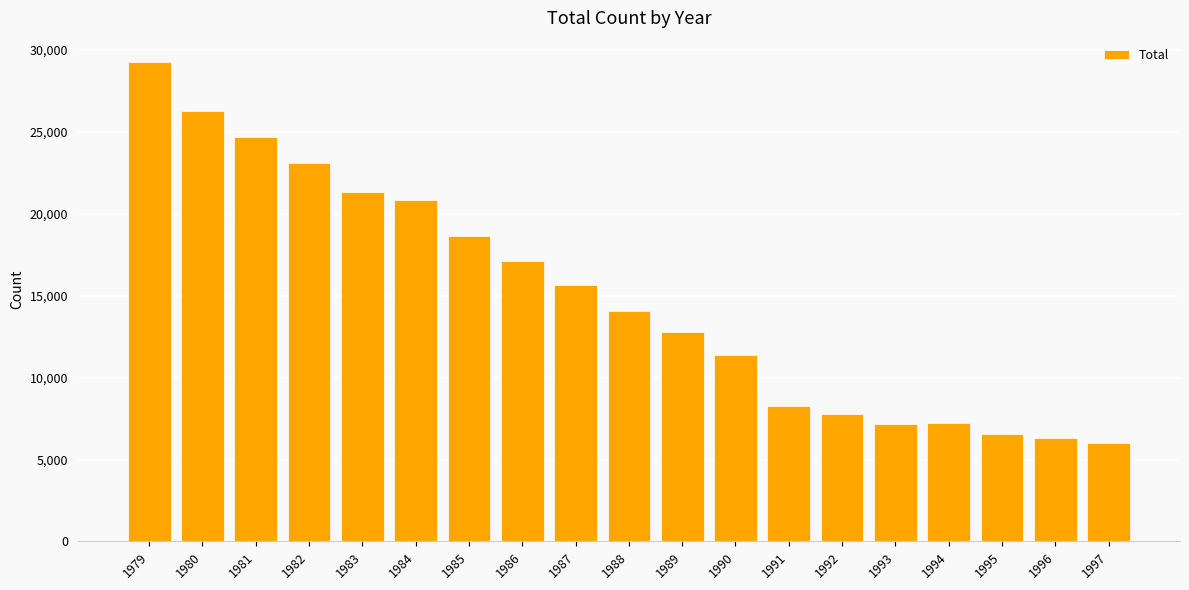

What is the value of the 19th bar from the left?

6009